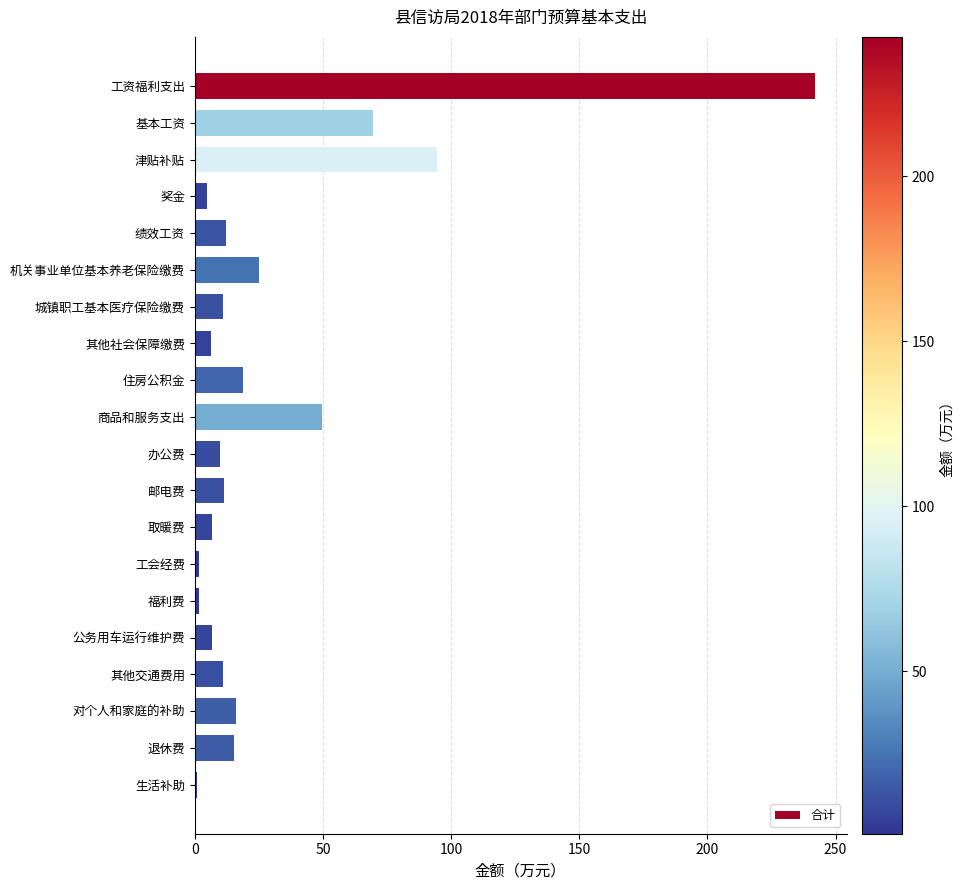

The value at 工资福利支出 is 342.4. True or false?

False